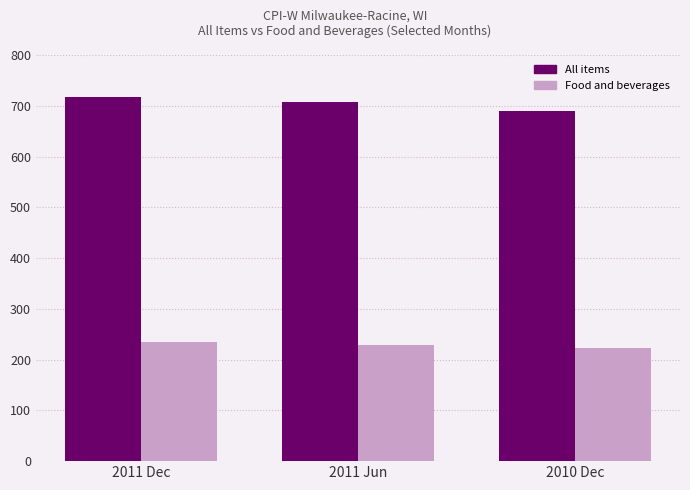

What is the difference between the Food and beverages values at 2010 Dec and 2011 Jun?

4.3